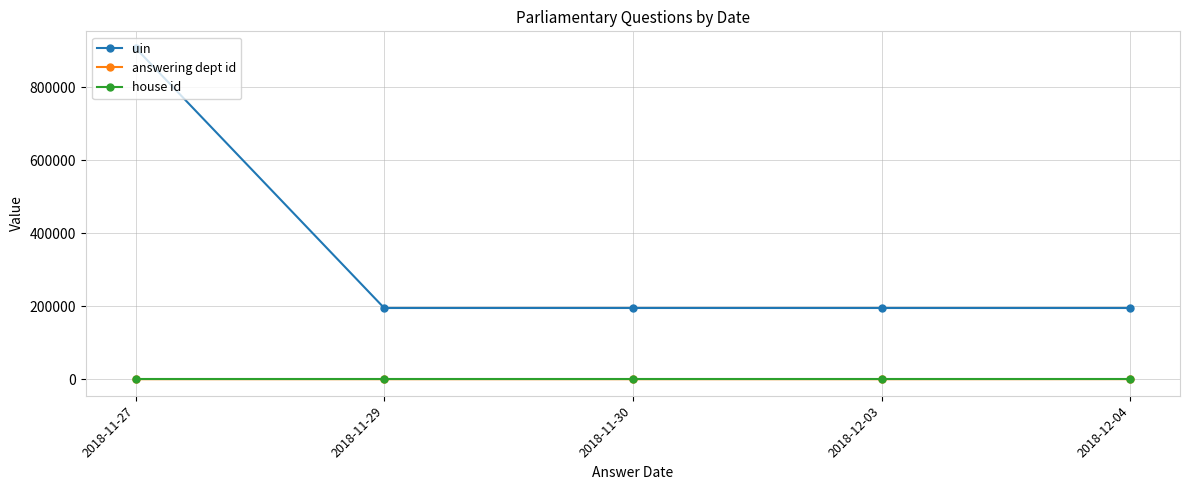

What is the approximate value of answering dept id at 2018-12-04, to the nearest 5?

200